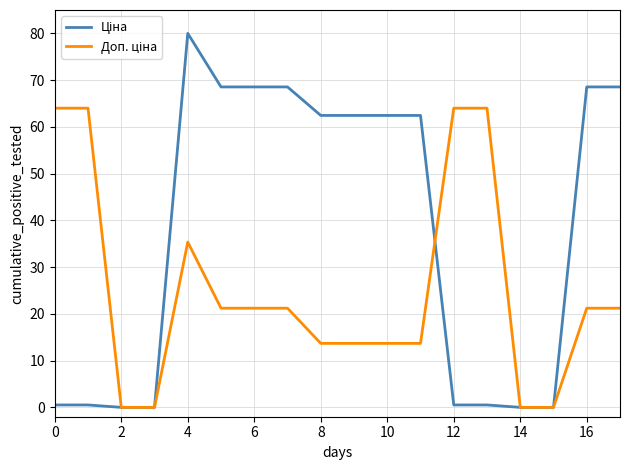

What is the maximum value shown in the chart?

80.0